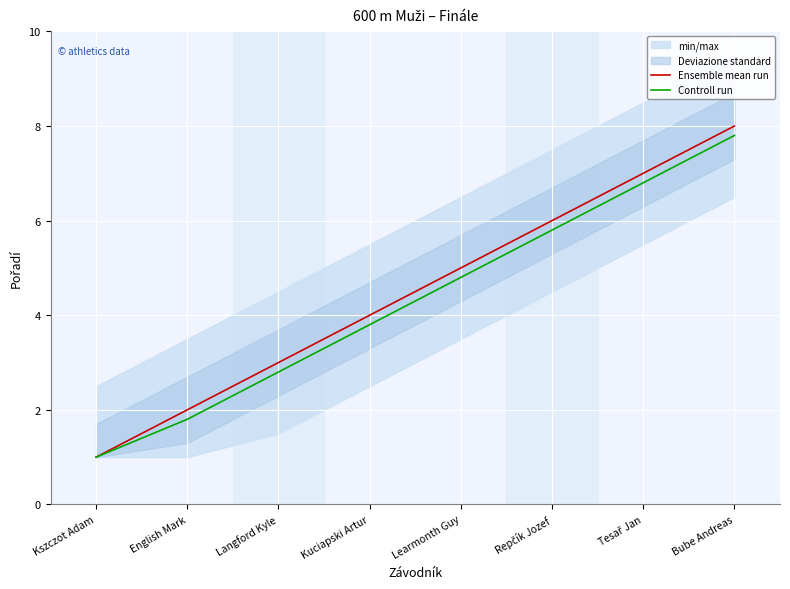

True or false: Controll run has more than 2 points higher than both neighbors.

False